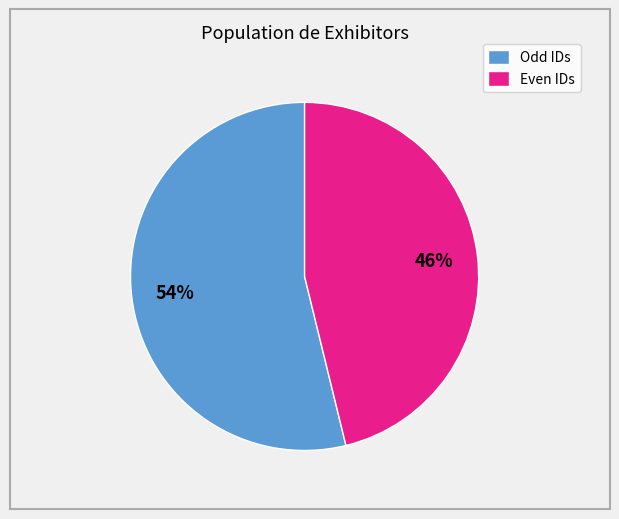

How many segments does this pie chart have?

2